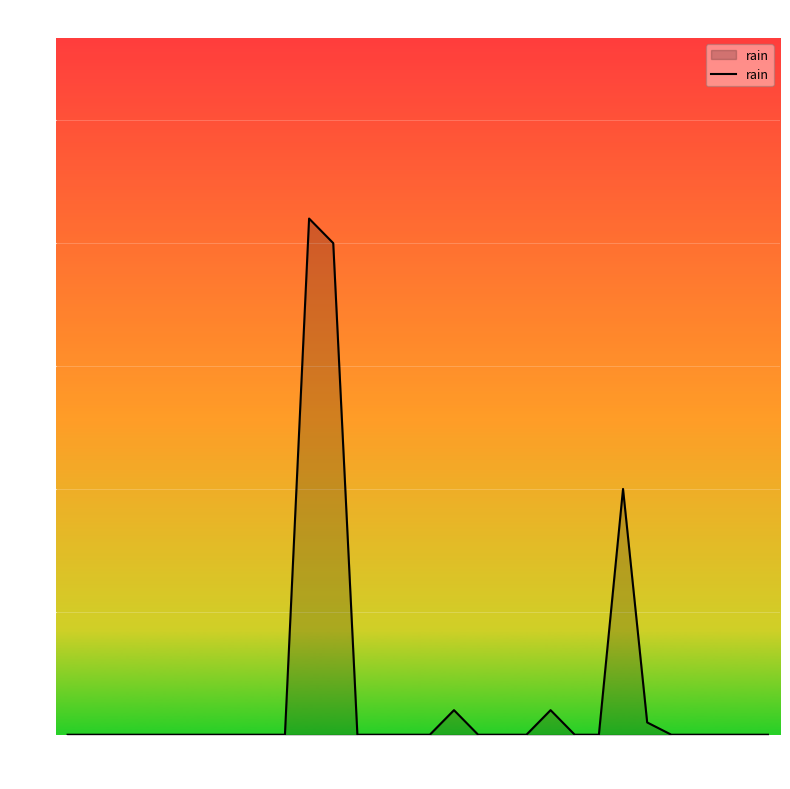

What is the greatest value displayed?

8.4